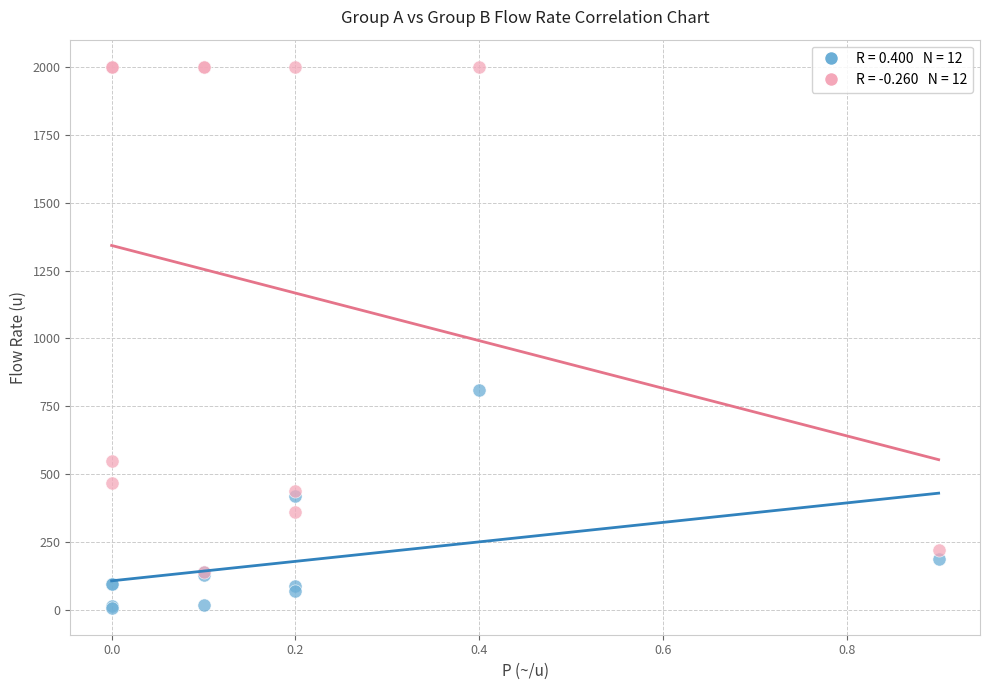

Across all series, what Y value is closest to 1004?

810.0